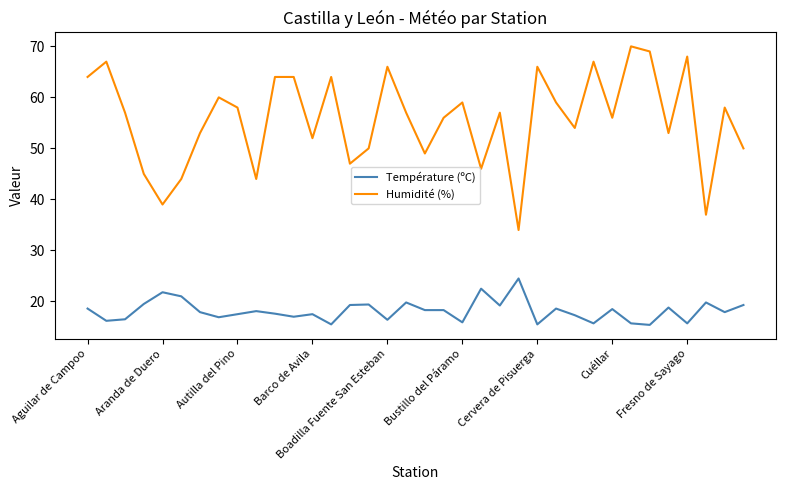

Which series has the largest range (max minus min)?

Humidité (%)